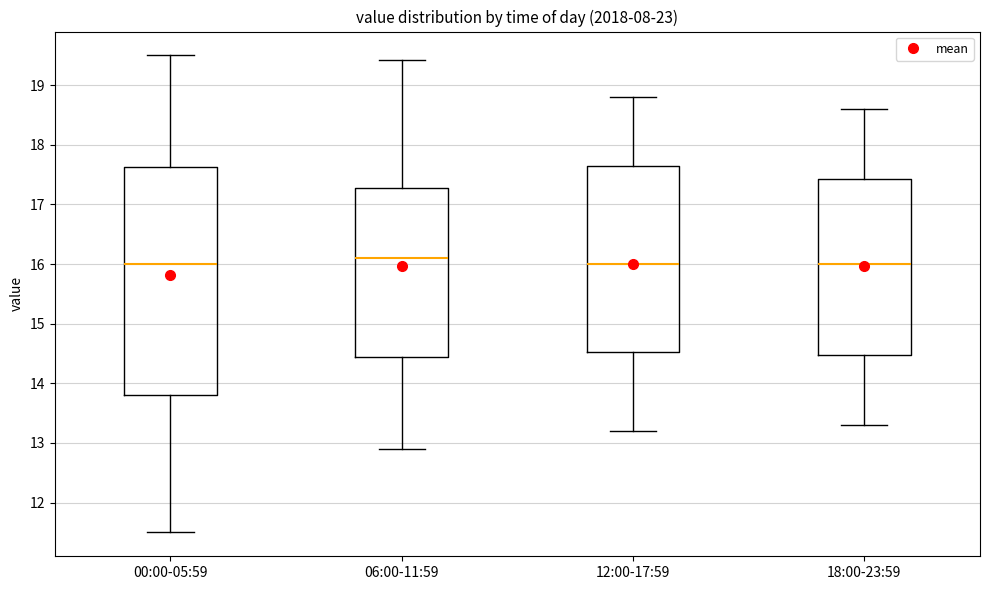

Reading left to right, read every box against the y-axis: the position of its median line, the range the box covers, and the ends of its whiskers. The values are not printed on the chart, so give them approximately, as read against the axis.

00:00-05:59: median 16.0, box 13.8 to 17.6, whiskers 11.5 to 19.5
06:00-11:59: median 16.1, box 14.4 to 17.3, whiskers 12.9 to 19.4
12:00-17:59: median 16.0, box 14.5 to 17.7, whiskers 13.2 to 18.8
18:00-23:59: median 16.0, box 14.5 to 17.4, whiskers 13.3 to 18.6